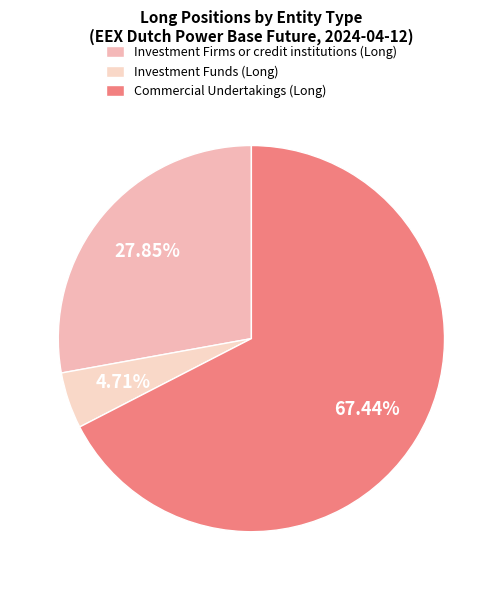

Do Commercial Undertakings (Long) and Investment Firms or credit institutions (Long) together represent more than half of the pie?

Yes